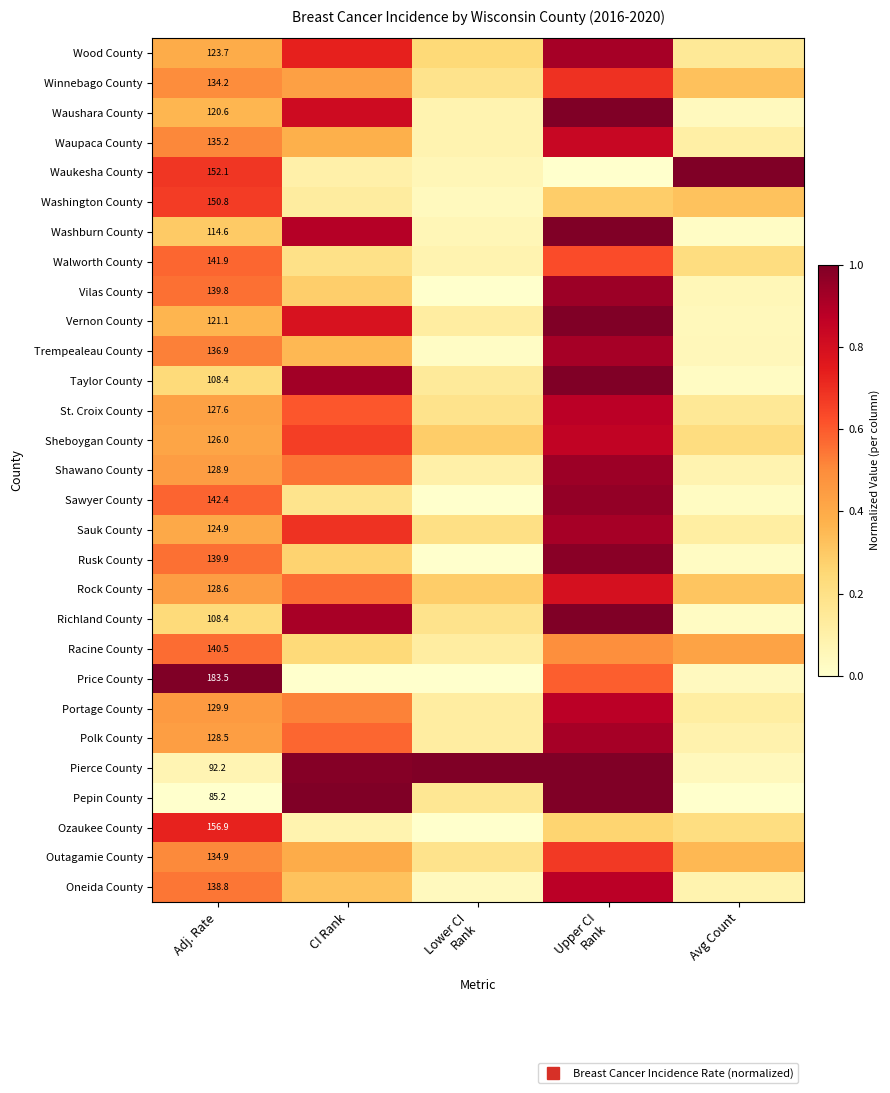

What is the greatest value displayed?

1.0